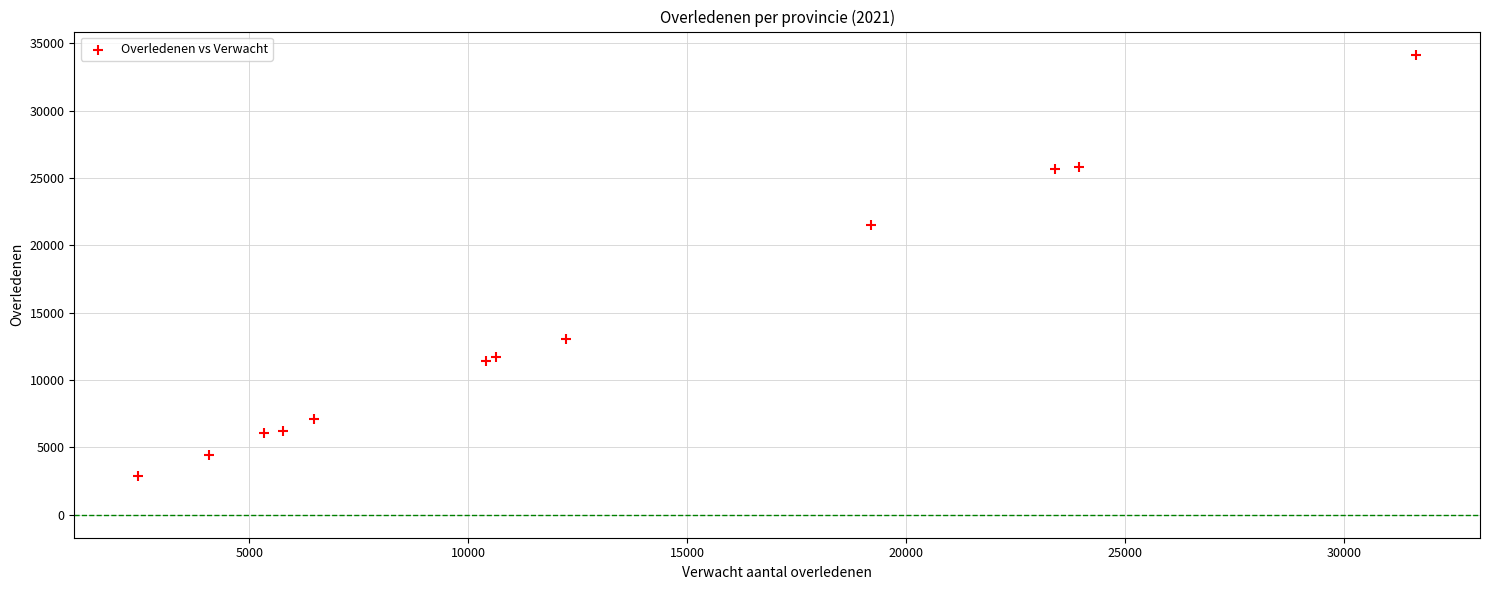

What Y value in the scatter plot is closest to 18518?

21474